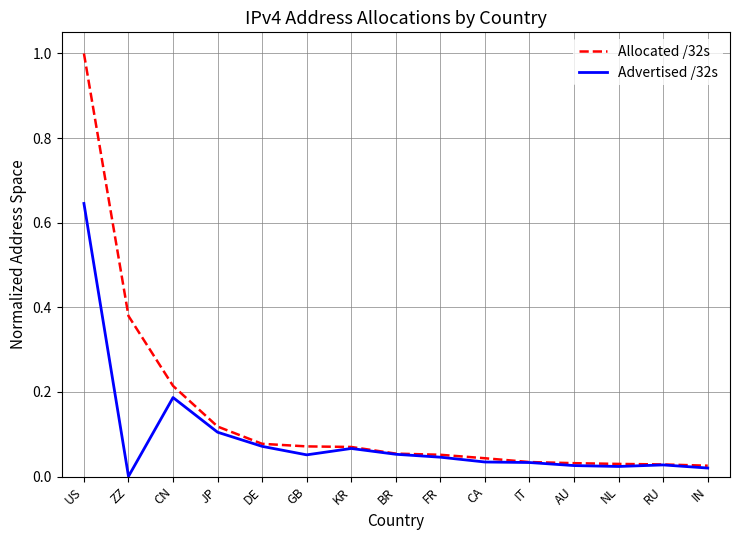

At how many categories does at least one series exceed 0?

15